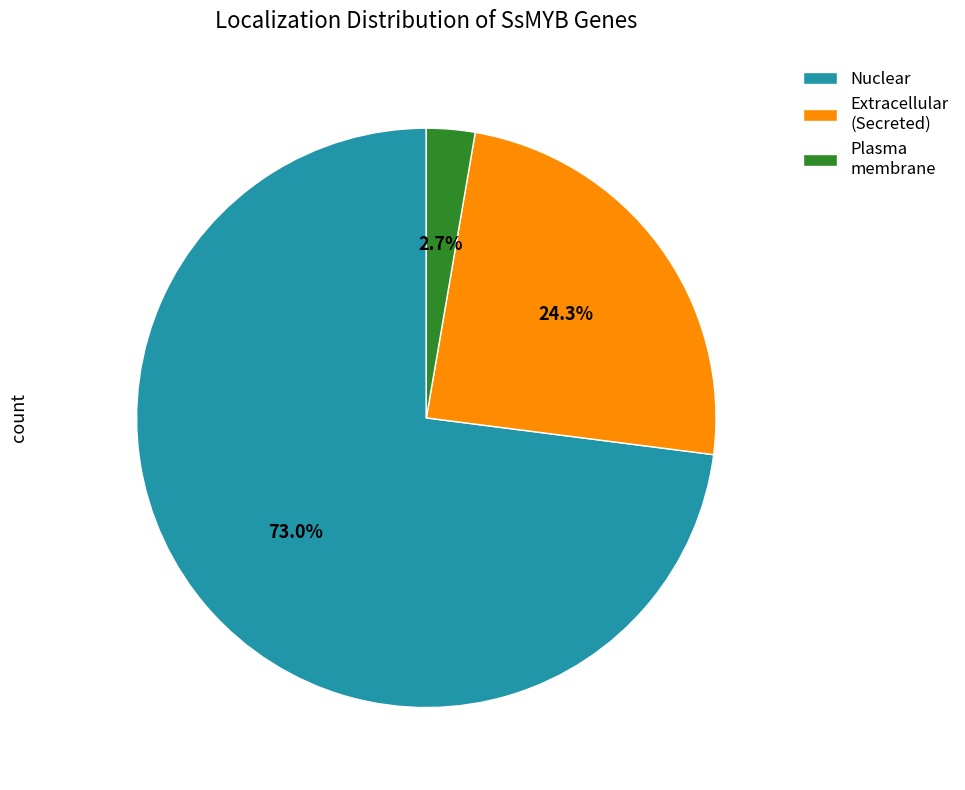

Is Plasma membrane the majority of the pie?

No